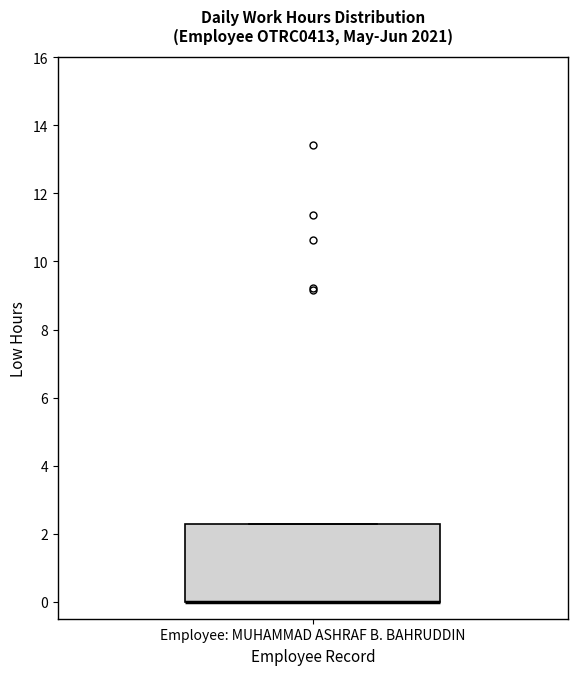

Read this box plot against the y-axis: the position of the median line, the range covered by the box, and the ends of both whiskers. The values are not printed on the chart, so give them approximately, as read against the axis.

median 0.0 (drawn on the box's lower edge), box 0.0 to 2.2, whiskers 0.0 to 2.2